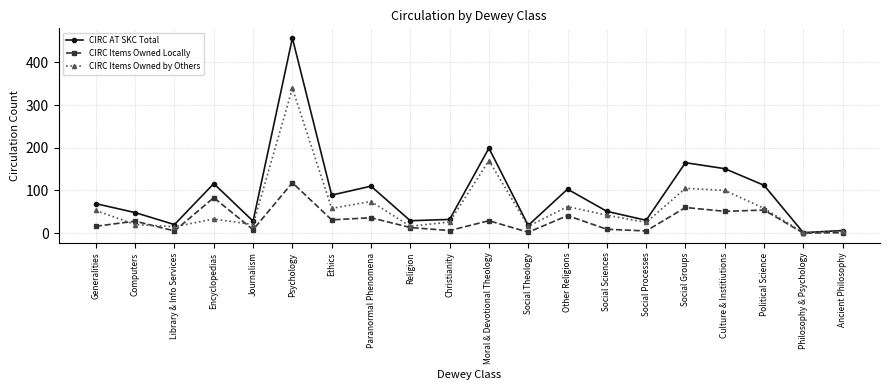

What is the difference between the maximum and minimum values in the CIRC Items Owned Locally series?

118